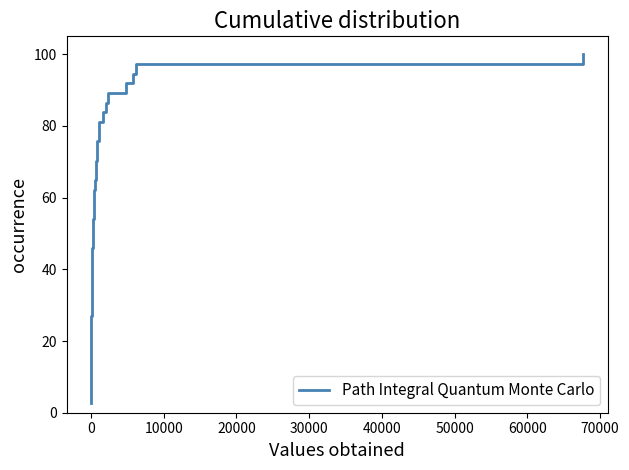

What is the difference between the maximum and minimum values?

97.3